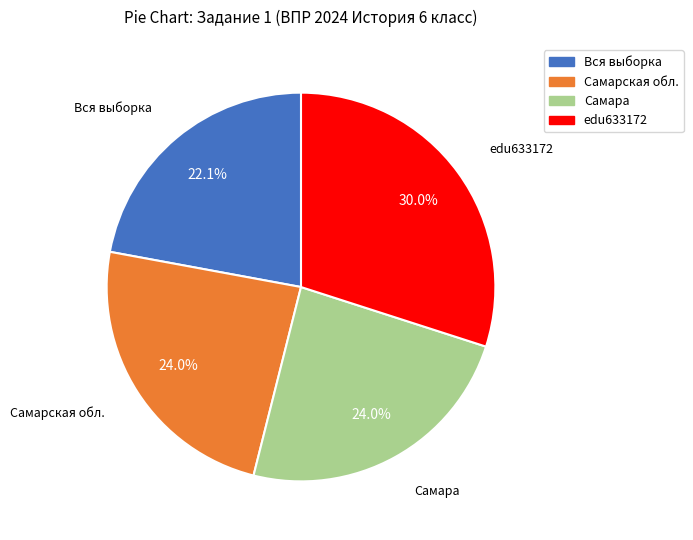

Which slice is the smallest?

Вся выборка